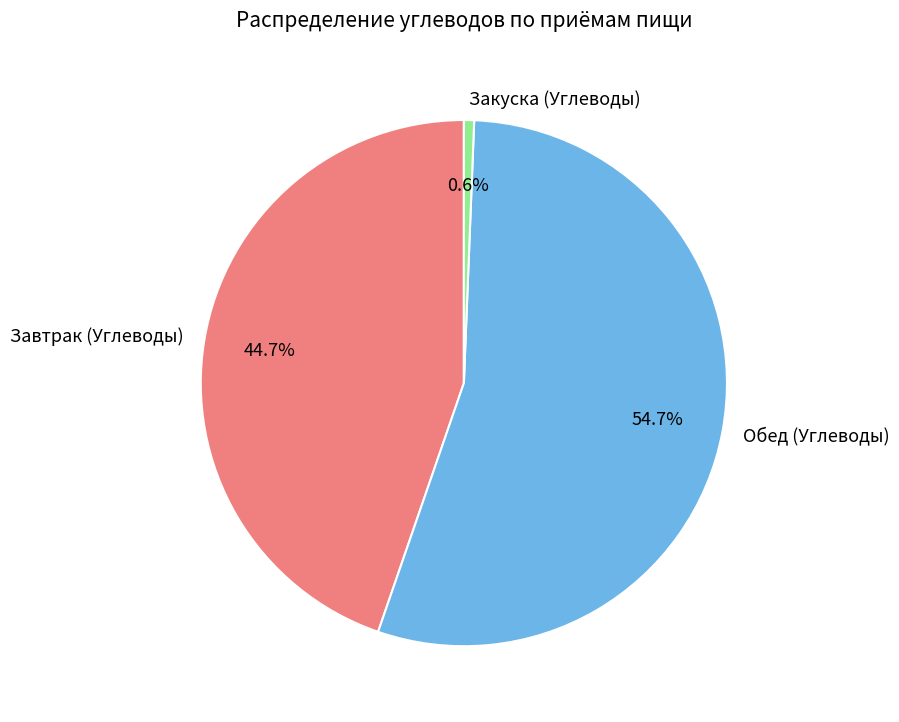

Combined, do Завтрак (Углеводы) and Закуска (Углеводы) account for over 50%?

No